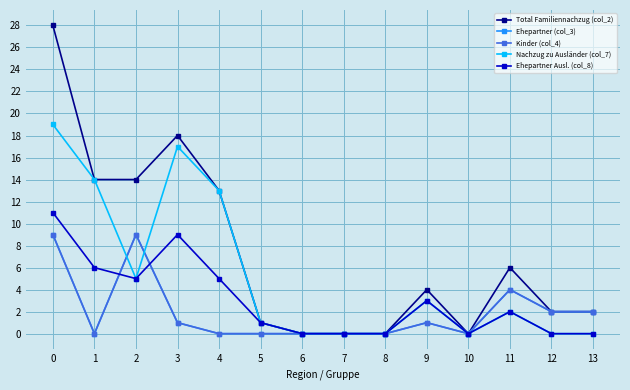

Where is the first local minimum for Ehepartner Ausl. (col_8)?

2